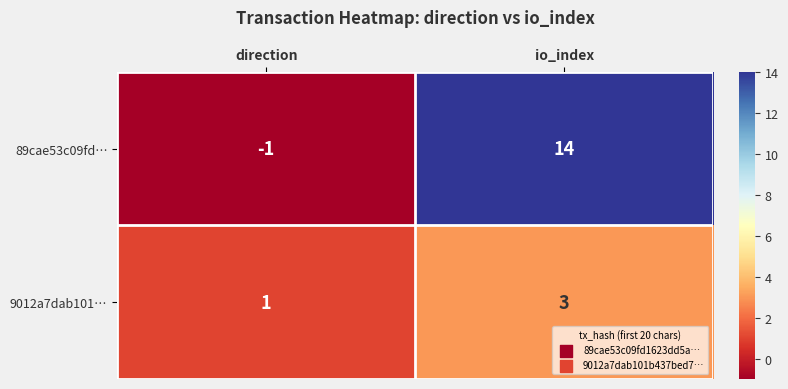

Which category has the highest value across all series?

io_index